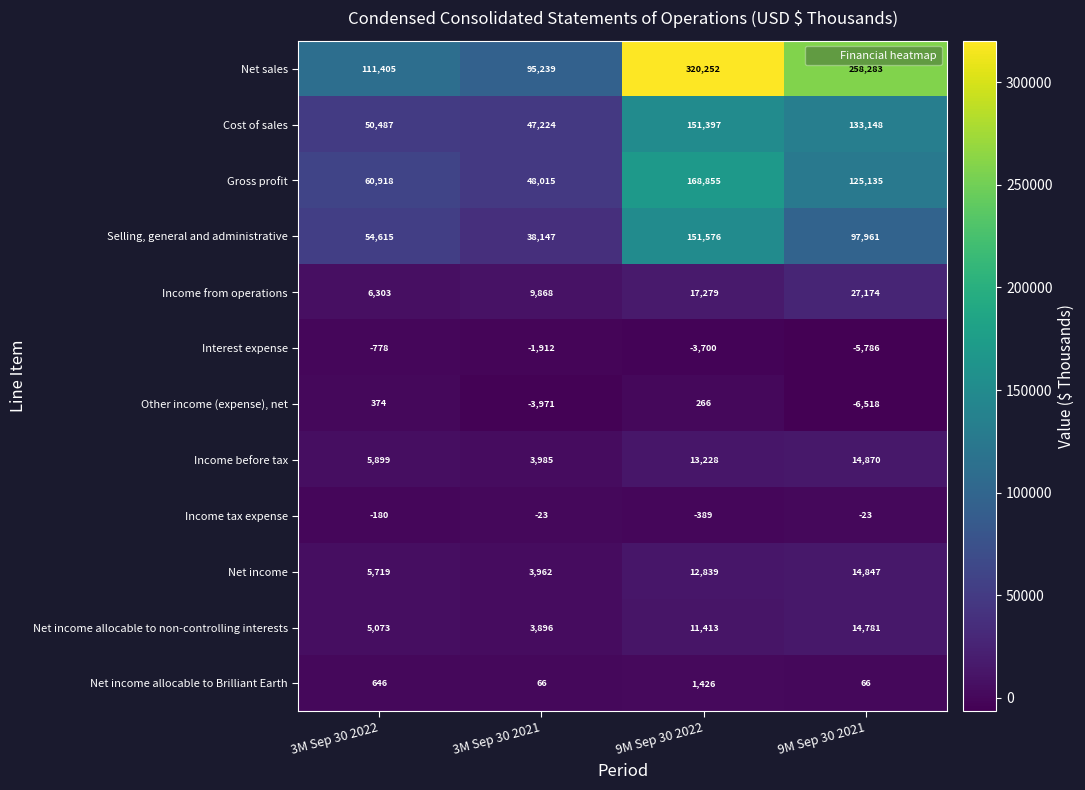

What is the total value across all series at 9M Sep 30 2021?

673938